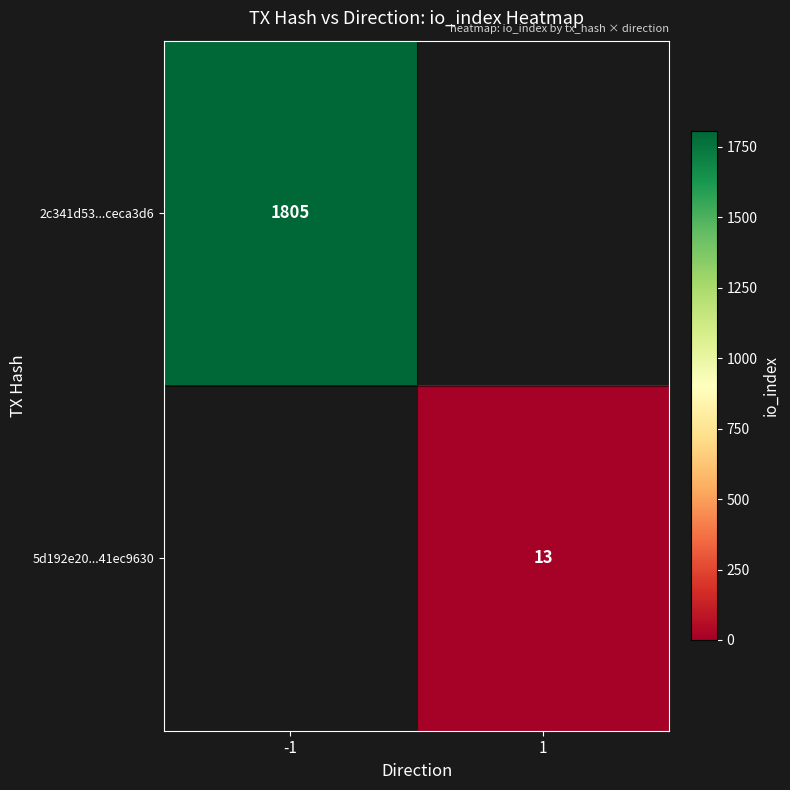

True or false: 2c341d53...ceca3d6 has a value of 656 at -1.

False